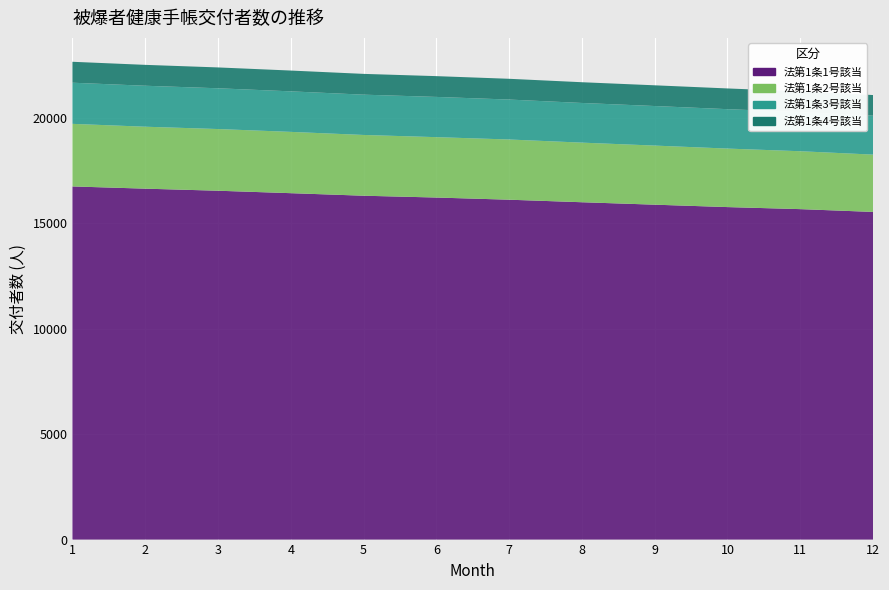

Reading left to right, what are all the values shown in this chart?

法第1条1号該当: 16756	16650	16552	16436	16315	16229	16126	16006	15890	15776	15679	15546
法第1条2号該当: 2969	2939	2927	2908	2883	2865	2857	2828	2804	2776	2747	2720
法第1条3号該当: 1952	1944	1934	1923	1912	1909	1895	1882	1877	1870	1857	1847
法第1条4号該当: 993	991	989	987	986	986	985	984	983	983	983	979